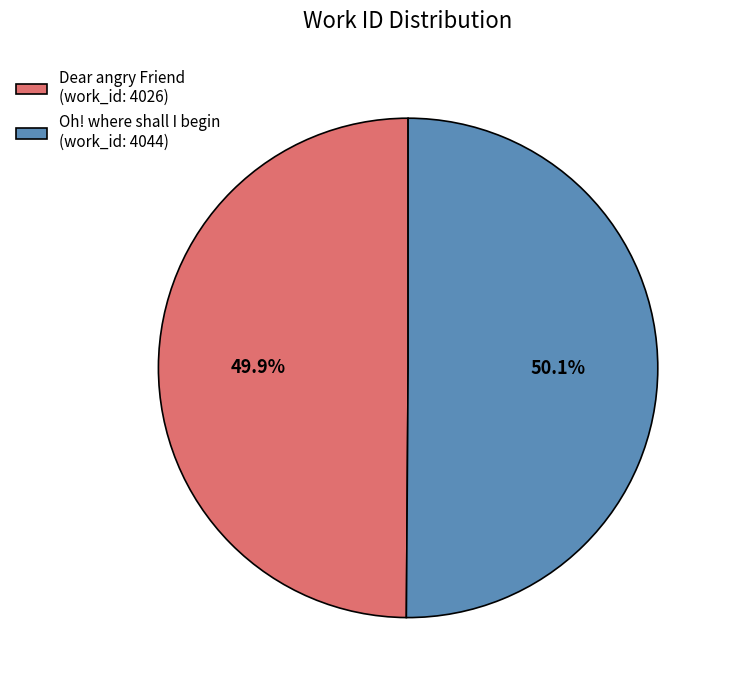

How much of the chart is everything except Dear angry Friend (work_id: 4026)?

50.1%